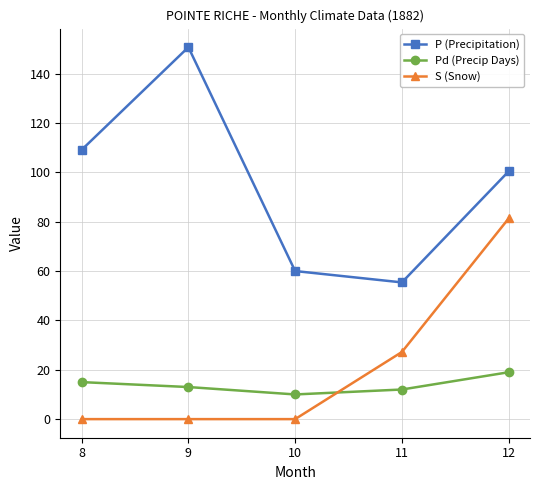

How many times do Pd (Precip Days) and S (Snow) cross each other?

1